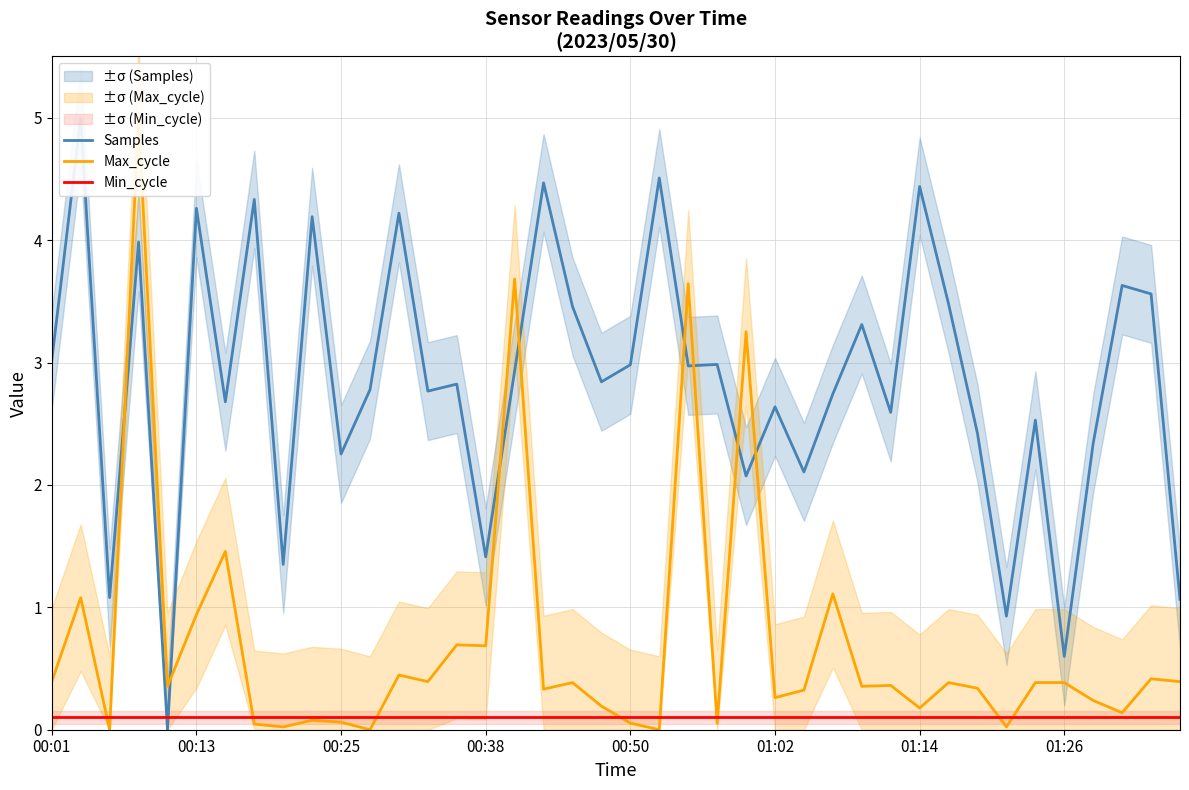

Reading left to right, extract all data points from this chart.

Samples: 3.0	5.0	1.1	4.0	0.0	4.3	2.7	4.3	1.4	4.2	2.3	2.8	4.2	2.8	2.8	1.4	2.9	4.5	3.5	2.8	3.0	4.5	3.0	3.0	2.1	2.6	2.1	2.7	3.3	2.6	4.4	3.5	2.4	0.9	2.5	0.6	2.3	3.6	3.6	1.1
Max_cycle: 0.4	1.1	0.0	5.0	0.4	0.9	1.5	0.0	0.0	0.1	0.1	0.0	0.4	0.4	0.7	0.7	3.7	0.3	0.4	0.2	0.1	0.0	3.6	0.1	3.3	0.3	0.3	1.1	0.4	0.4	0.2	0.4	0.3	0.0	0.4	0.4	0.2	0.1	0.4	0.4
Min_cycle: 0.1	0.1	0.1	0.1	0.1	0.1	0.1	0.1	0.1	0.1	0.1	0.1	0.1	0.1	0.1	0.1	0.1	0.1	0.1	0.1	0.1	0.1	0.1	0.1	0.1	0.1	0.1	0.1	0.1	0.1	0.1	0.1	0.1	0.1	0.1	0.1	0.1	0.1	0.1	0.1